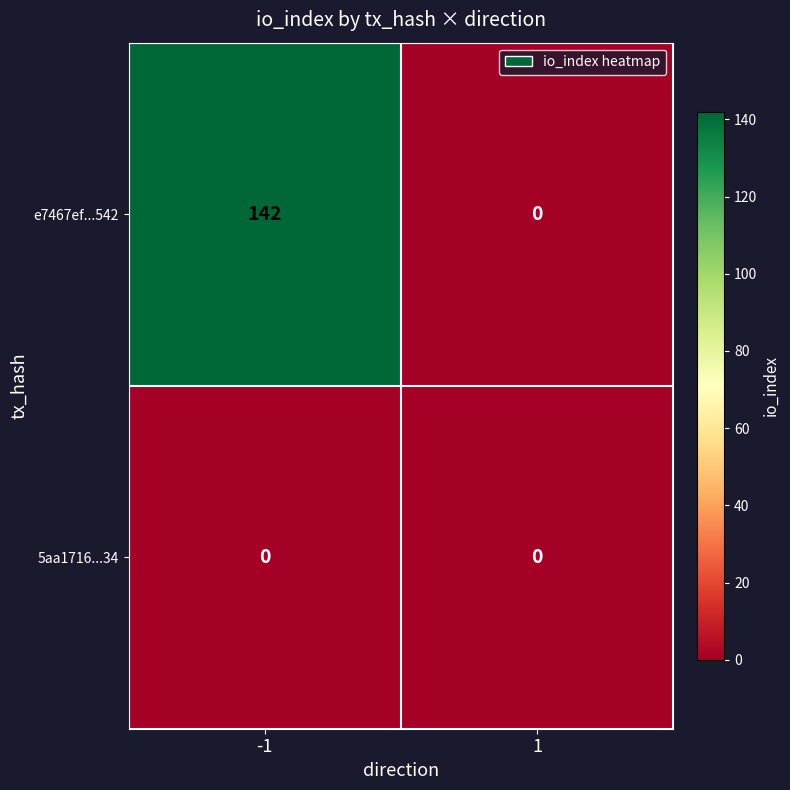

Reading left to right, list all the values displayed in this chart.

e7467ef...542: 142	0
5aa1716...34: 0	0